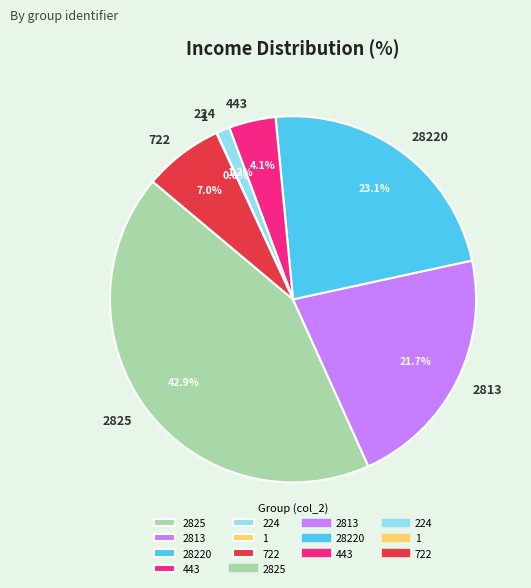

Which slice is the largest?

2825